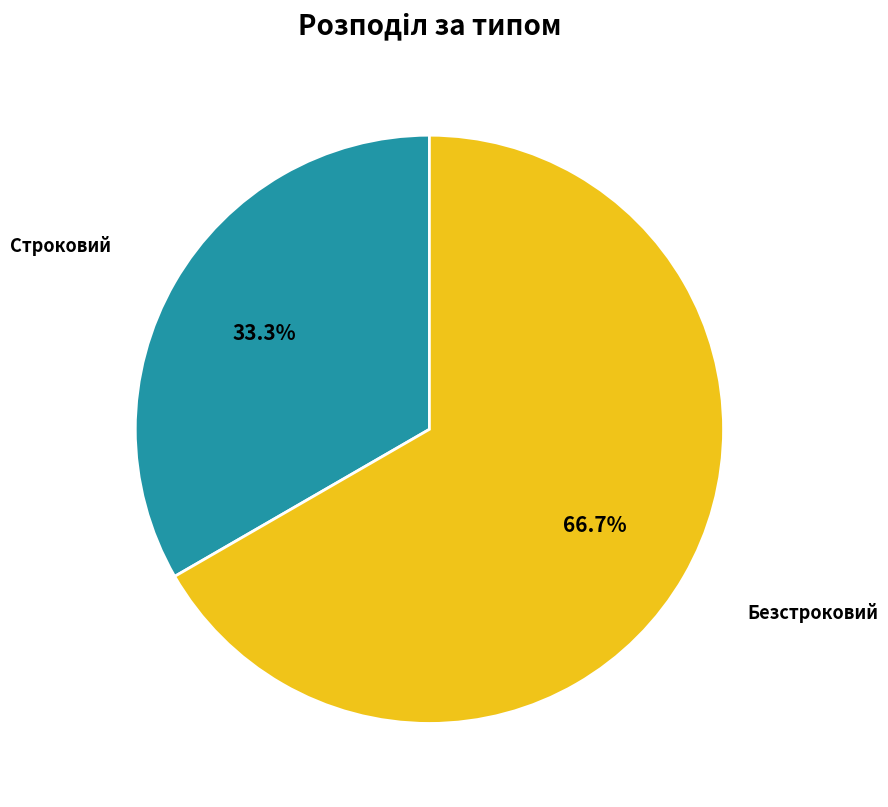

Does any single category account for the majority?

Yes